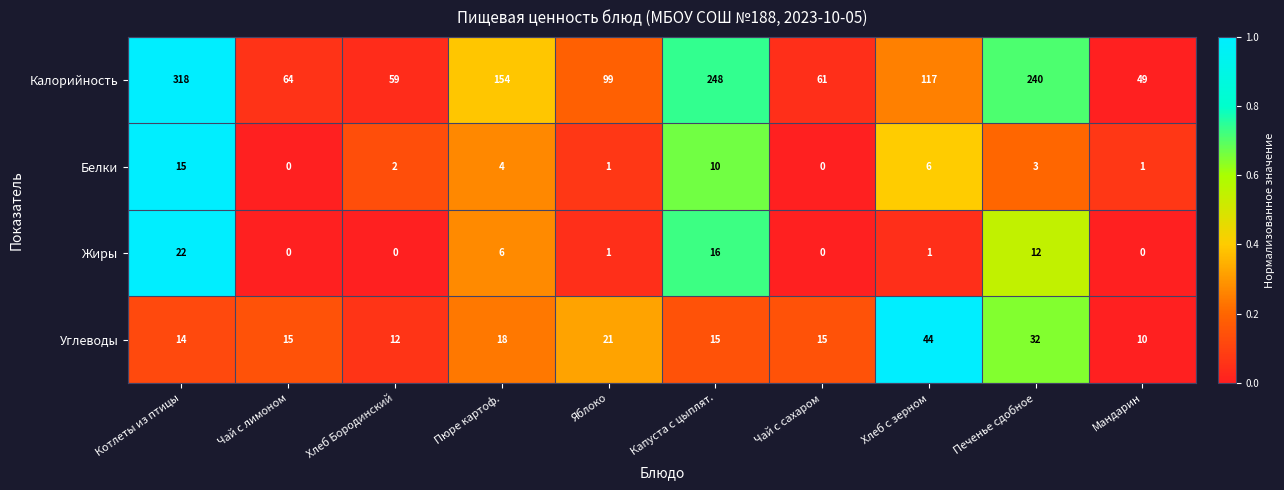

Where is Калорийность nearest to the value 183?

Пюре картоф.